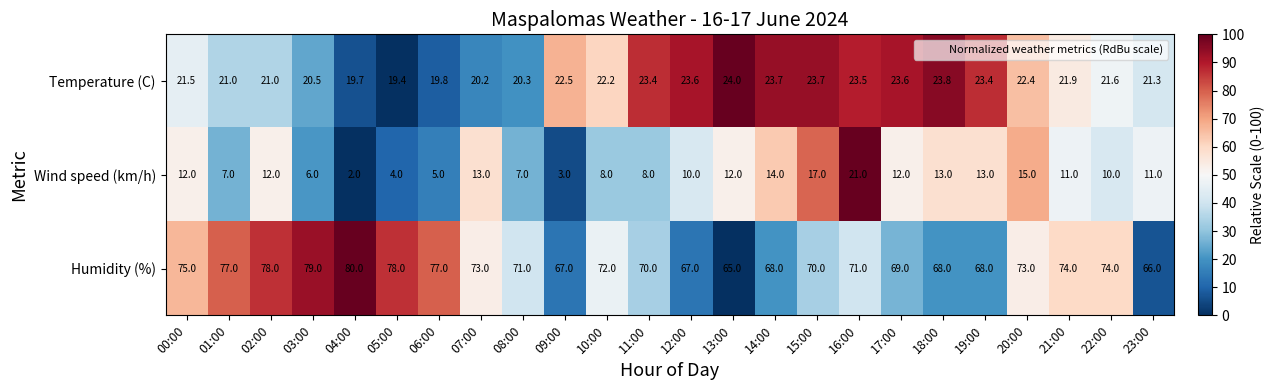

What is the total value across all series at 07:00?

106.2